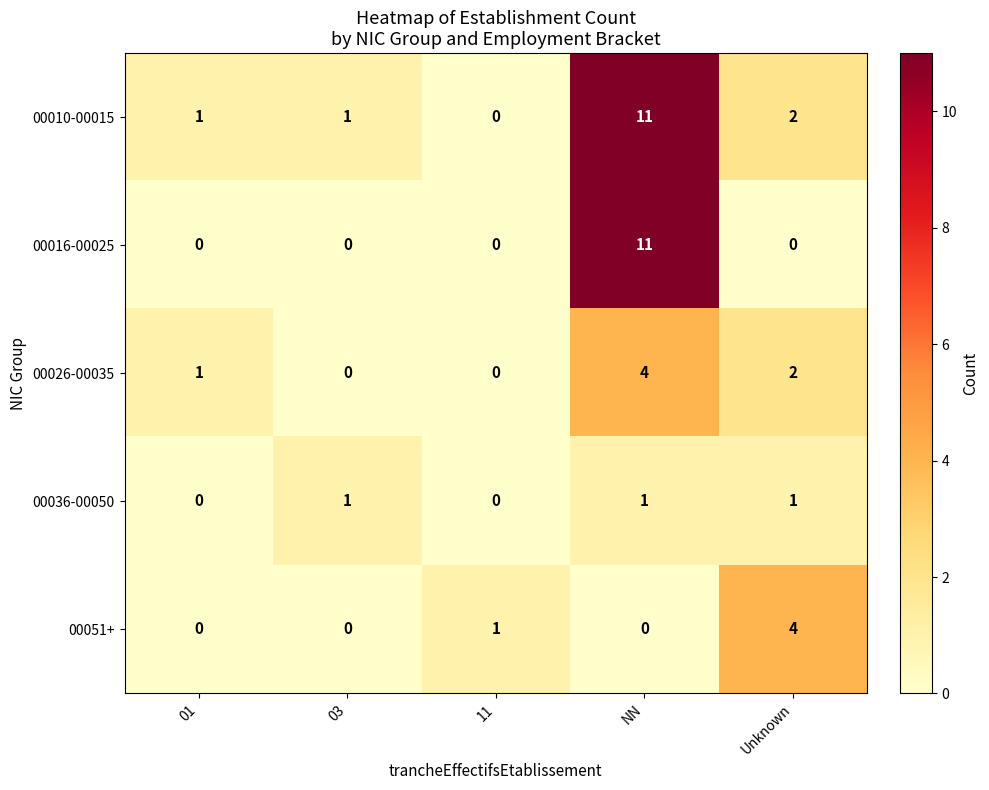

Count the number of categories in the chart.

5